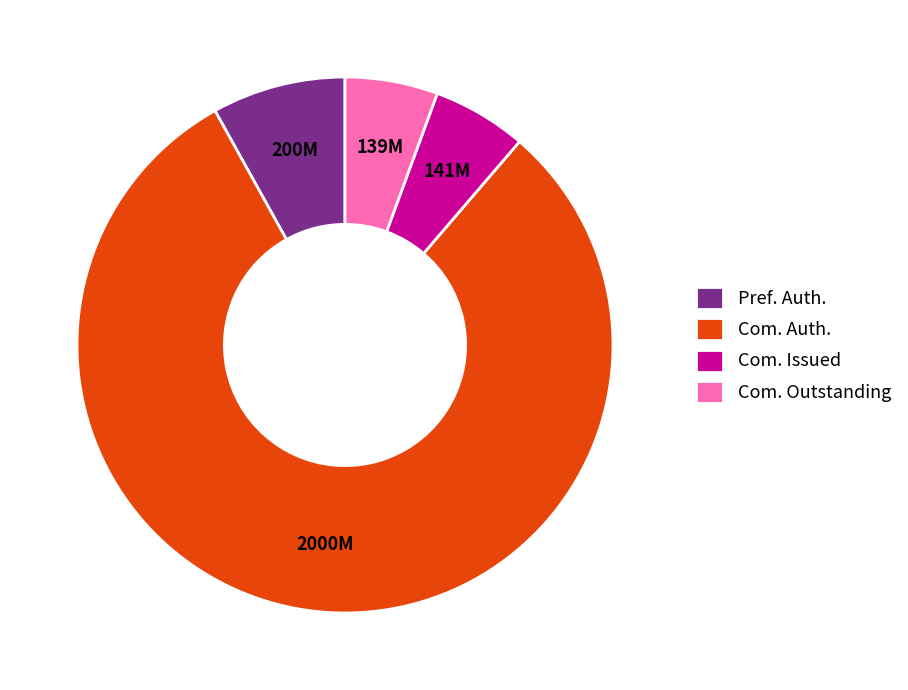

The Com. Outstanding slice represents 6% of the pie. True or false?

True